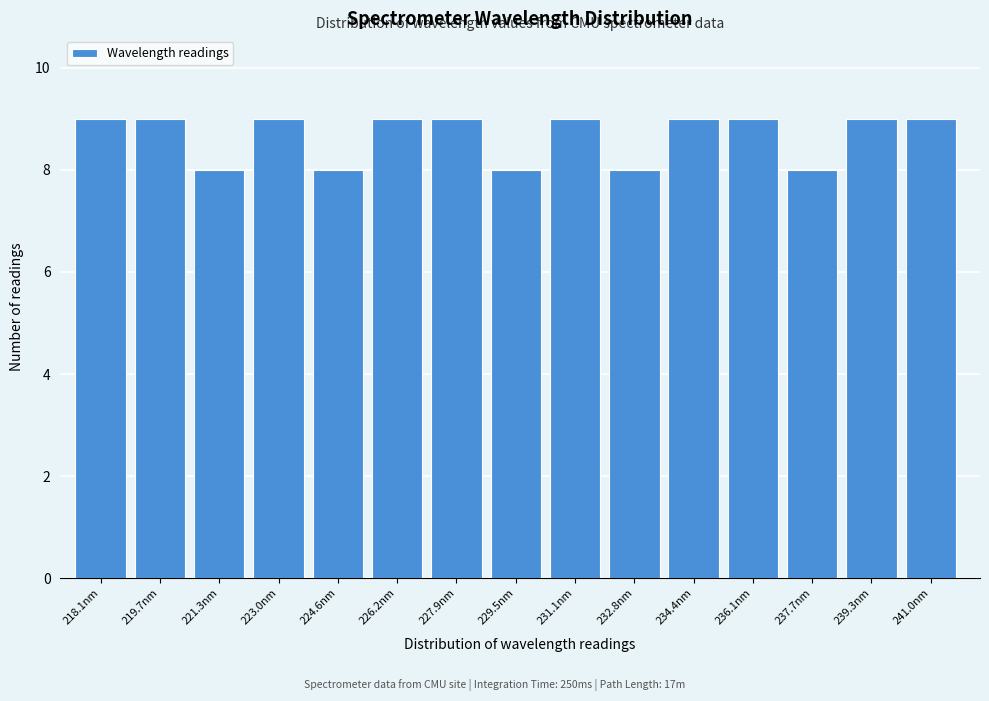

Reading left to right, extract all data points from this chart.

9	9	8	9	8	9	9	8	9	8	9	9	8	9	9